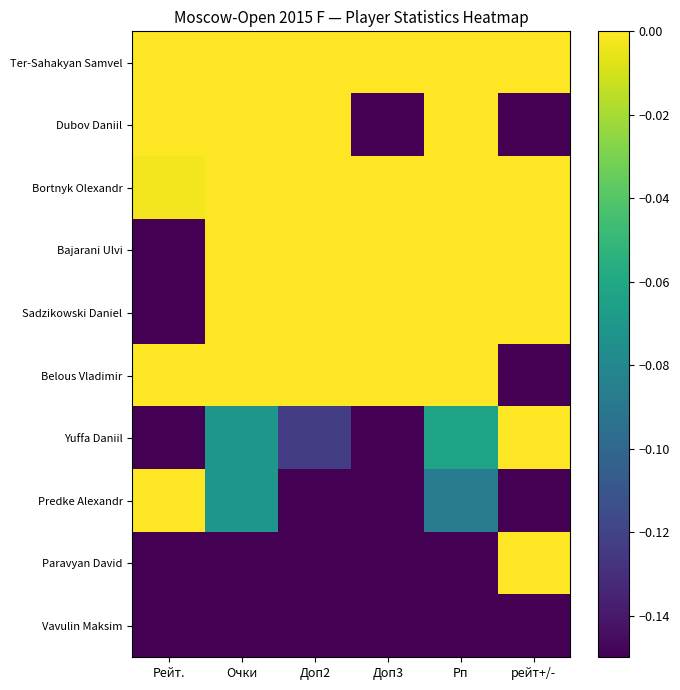

Reading left to right, extract all data points from this chart.

Ter-Sahakyan Samvel: Рейт.=0.2	Очки=0.5	Доп2=0.5	Доп3=0.5	Рп=0.5	рейт+/-=0.4
Dubov Daniil: Рейт.=0.5	Очки=0.4	Доп2=0.3	Доп3=-0.2	Рп=0.3	рейт+/-=-0.2
Bortnyk Olexandr: Рейт.=-0.0	Очки=0.2	Доп2=0.3	Доп3=0.2	Рп=0.2	рейт+/-=0.2
Bajarani Ulvi: Рейт.=-0.2	Очки=0.2	Доп2=0.2	Доп3=0.2	Рп=0.2	рейт+/-=0.5
Sadzikowski Daniel: Рейт.=-0.2	Очки=0.2	Доп2=0.1	Доп3=0.2	Рп=0.2	рейт+/-=0.5
Belous Vladimir: Рейт.=0.2	Очки=0.1	Доп2=0.0	Доп3=0.2	Рп=0.0	рейт+/-=-0.3
Yuffa Daniil: Рейт.=-0.3	Очки=-0.1	Доп2=-0.1	Доп3=-0.2	Рп=-0.1	рейт+/-=0.2
Predke Alexandr: Рейт.=0.0	Очки=-0.1	Доп2=-0.3	Доп3=-0.2	Рп=-0.1	рейт+/-=-0.3
Paravyan David: Рейт.=-0.5	Очки=-0.2	Доп2=-0.3	Доп3=-0.2	Рп=-0.2	рейт+/-=0.1
Vavulin Maksim: Рейт.=-0.4	Очки=-0.5	Доп2=-0.5	Доп3=-0.5	Рп=-0.5	рейт+/-=-0.5